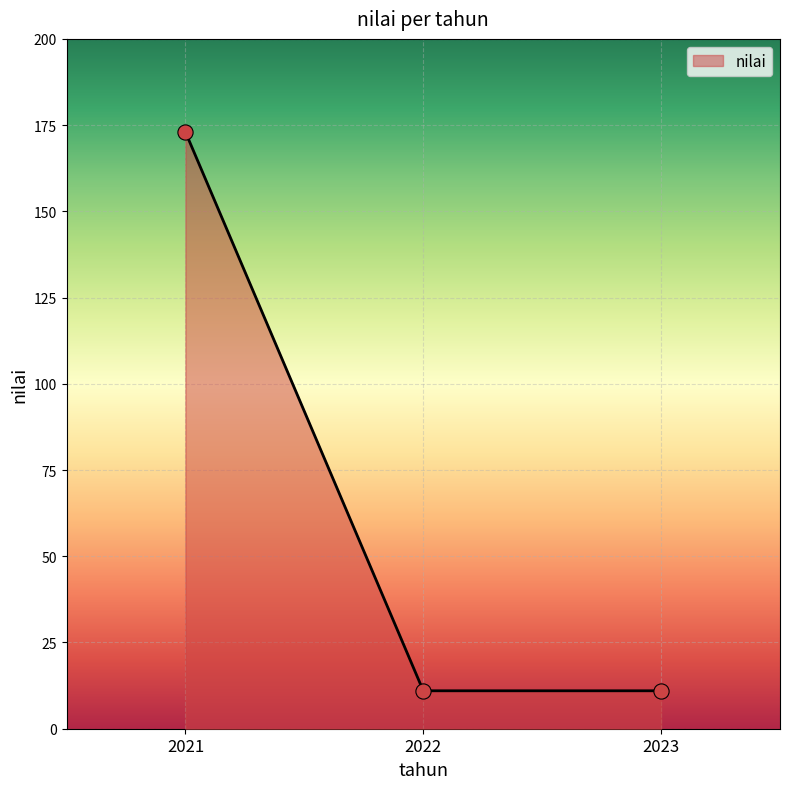

Which has a higher value, 2022 or 2021?

2021